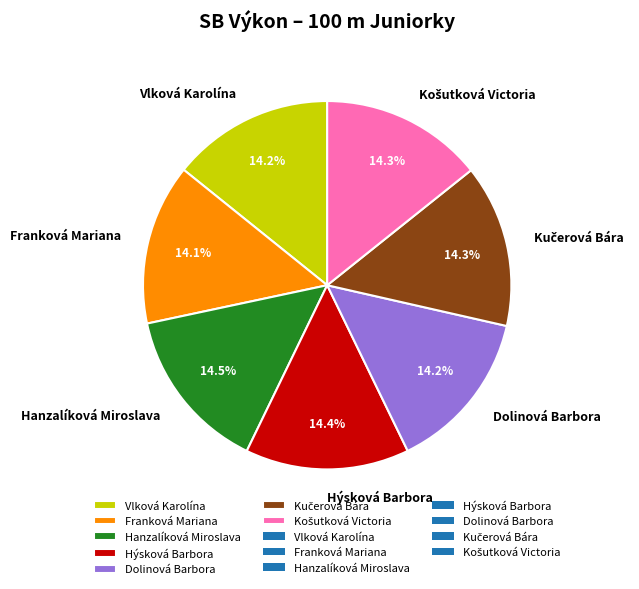

Count the number of slices in the pie.

7